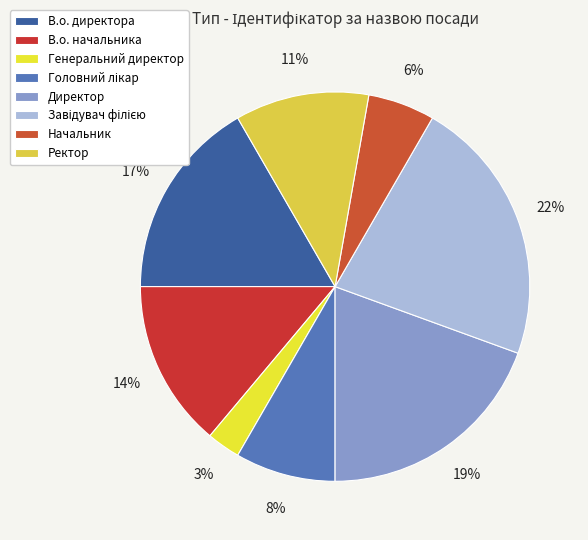

Which has a higher value, В.о. начальника or В.о. директора?

В.о. директора